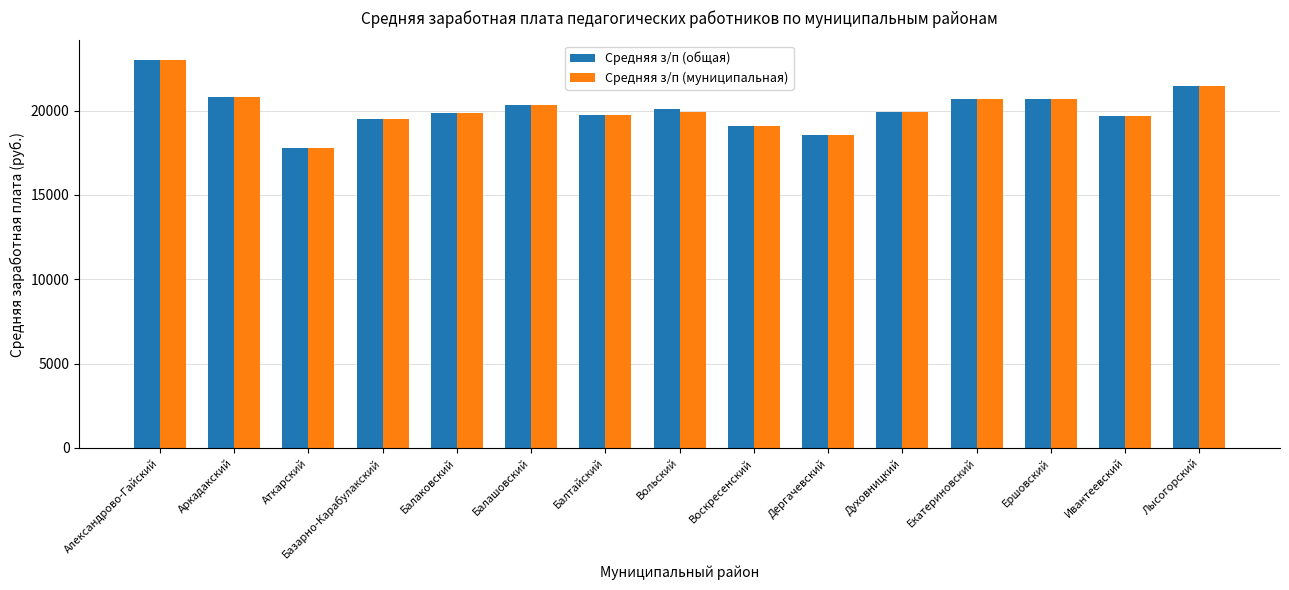

What is the difference between the Средняя з/п (общая) values at Духовницкий and Воскресенский?

849.8